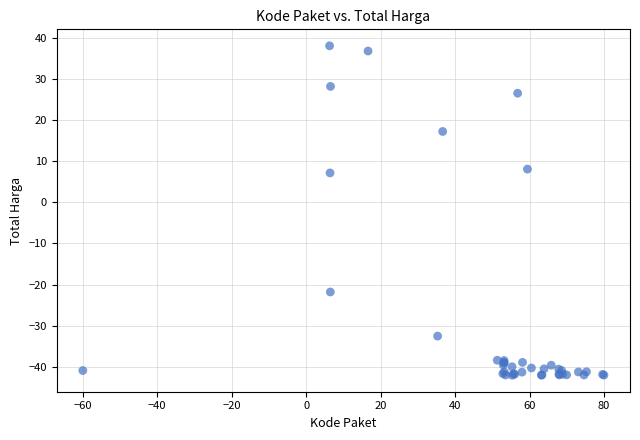

What Y value in the scatter plot is closest to -2?

7.1